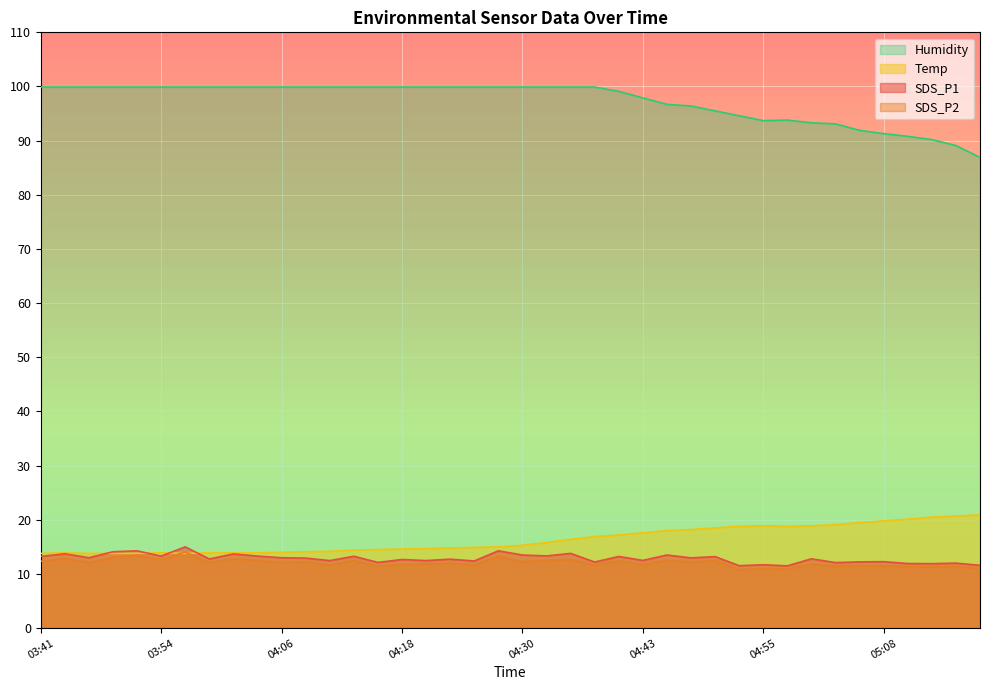

At how many categories does at least one series exceed 92?

34